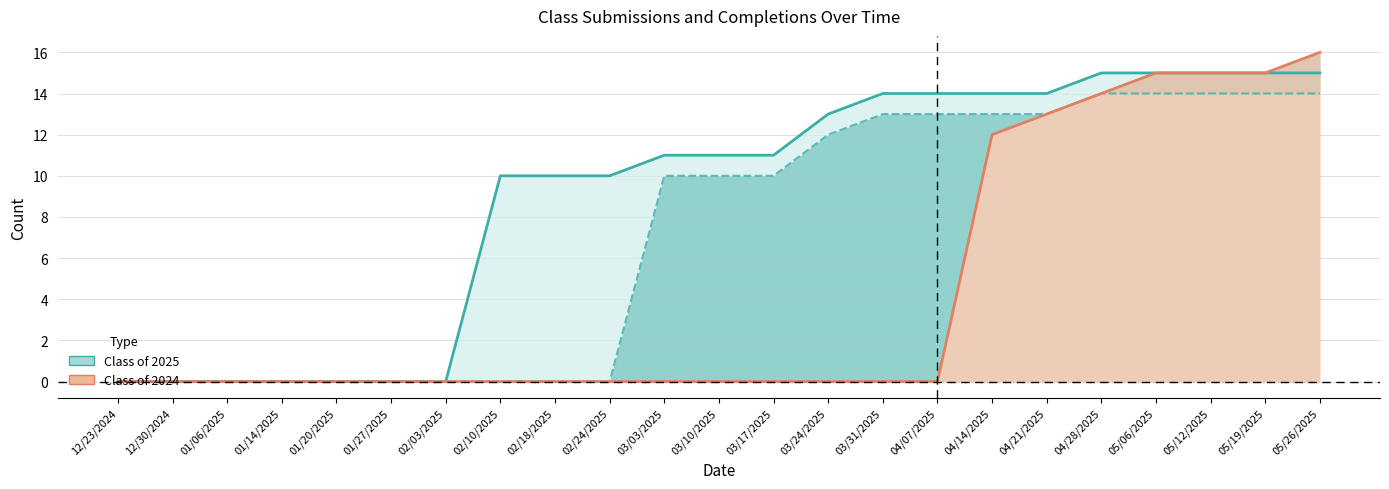

True or false: Class of 2024 Completed and Class of 2024 Submitted cross at least once.

False